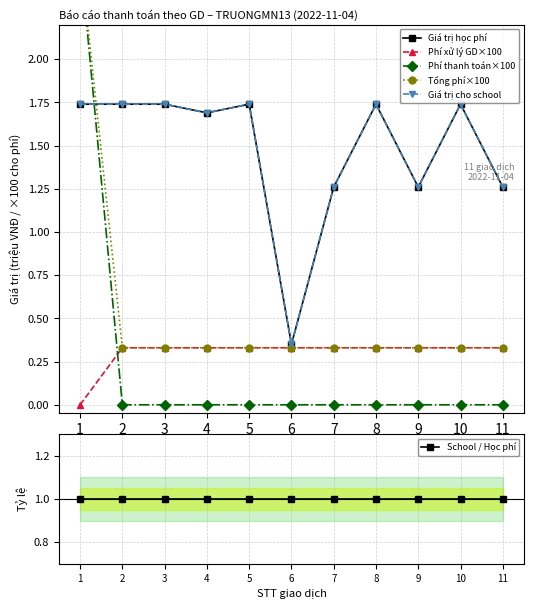

Is this an area chart (filled region under the line)?

No